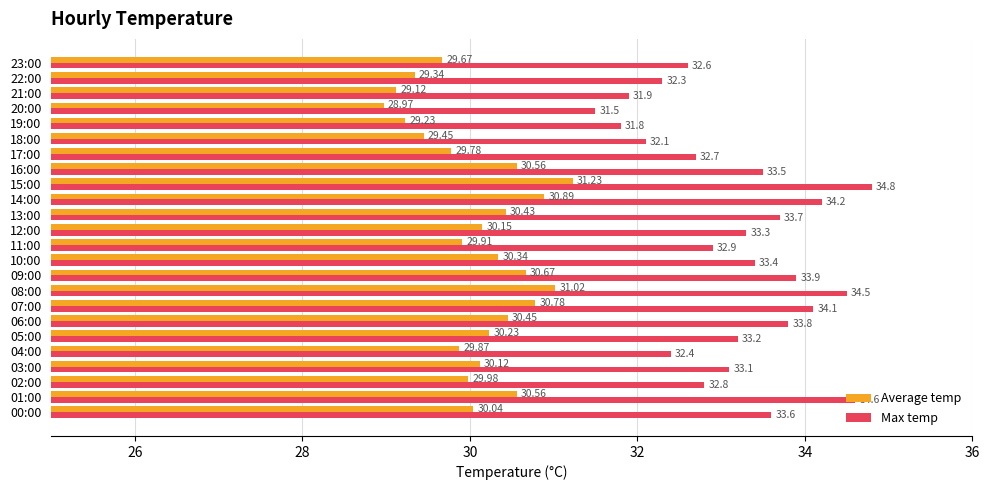

At which label is Average temp closest to 30?

02:00